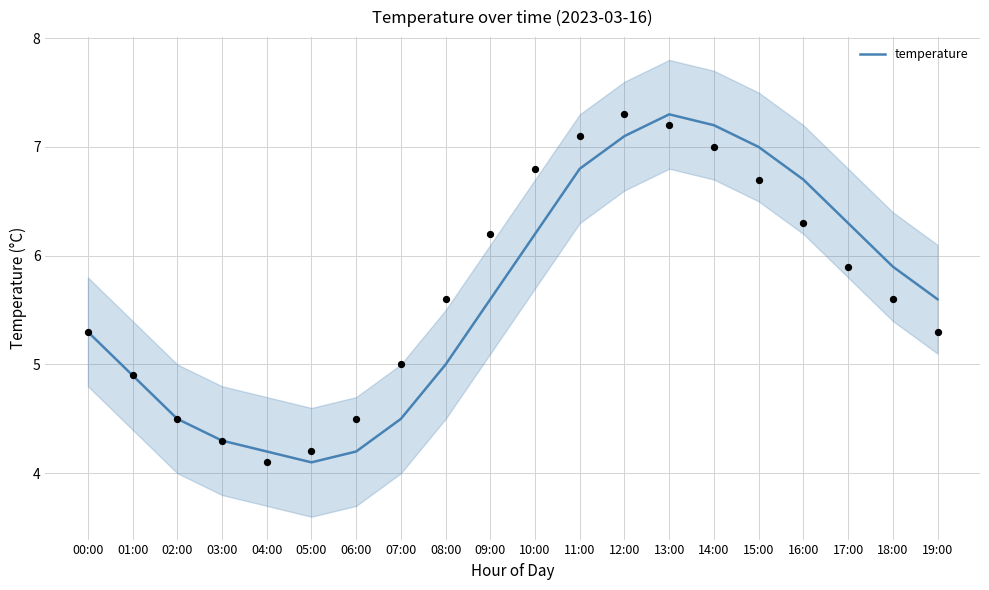

What is the change in value from 03:00 to 10:00?

+1.9